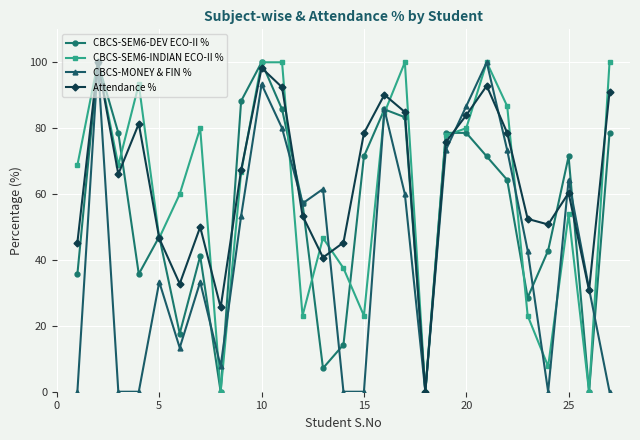

Does the chart have visible grid lines?

Yes